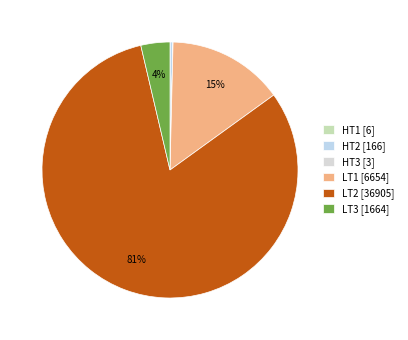

What is the largest slice in the pie chart?

LT2